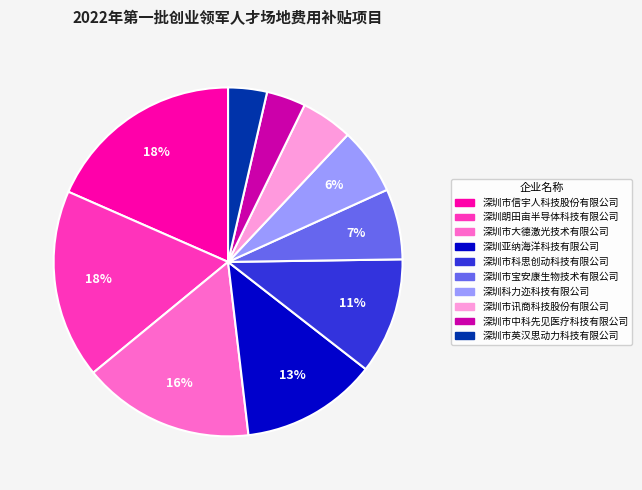

How many slices are in this pie chart?

10